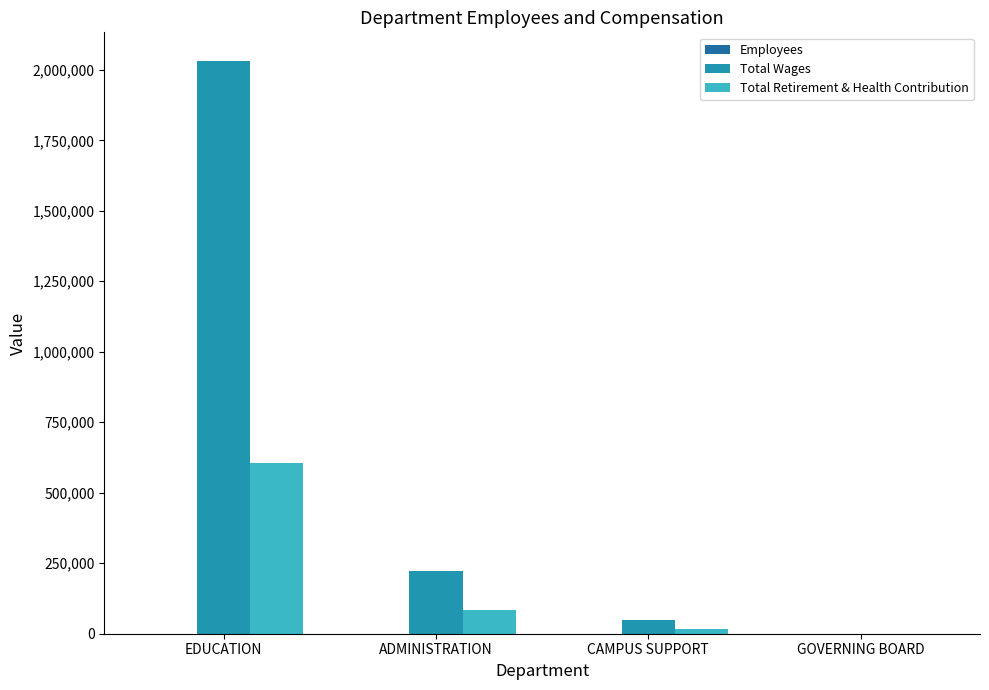

Which series has the largest total across all categories?

Total Wages